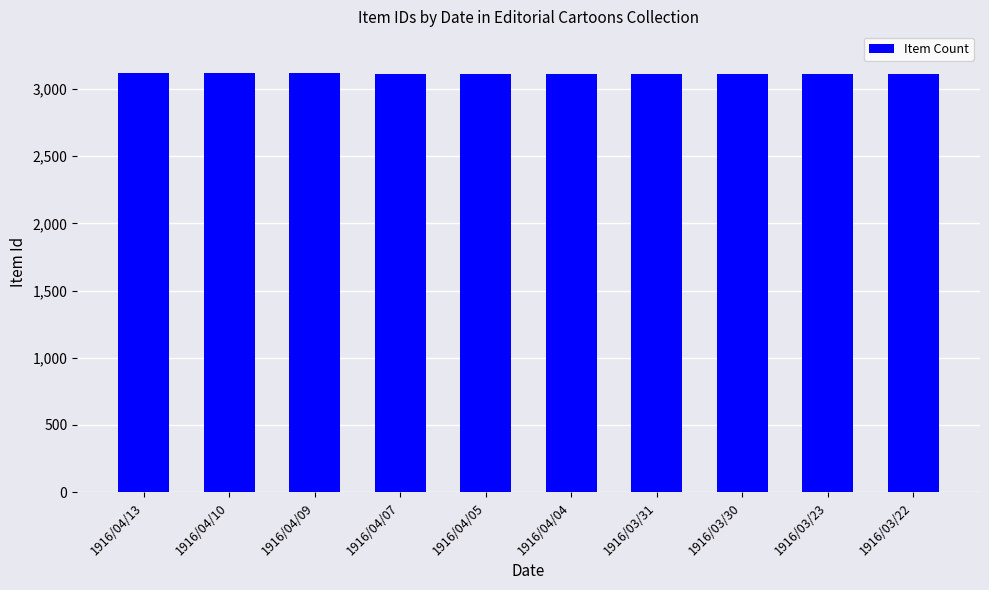

Does the chart contain stacked bars?

No